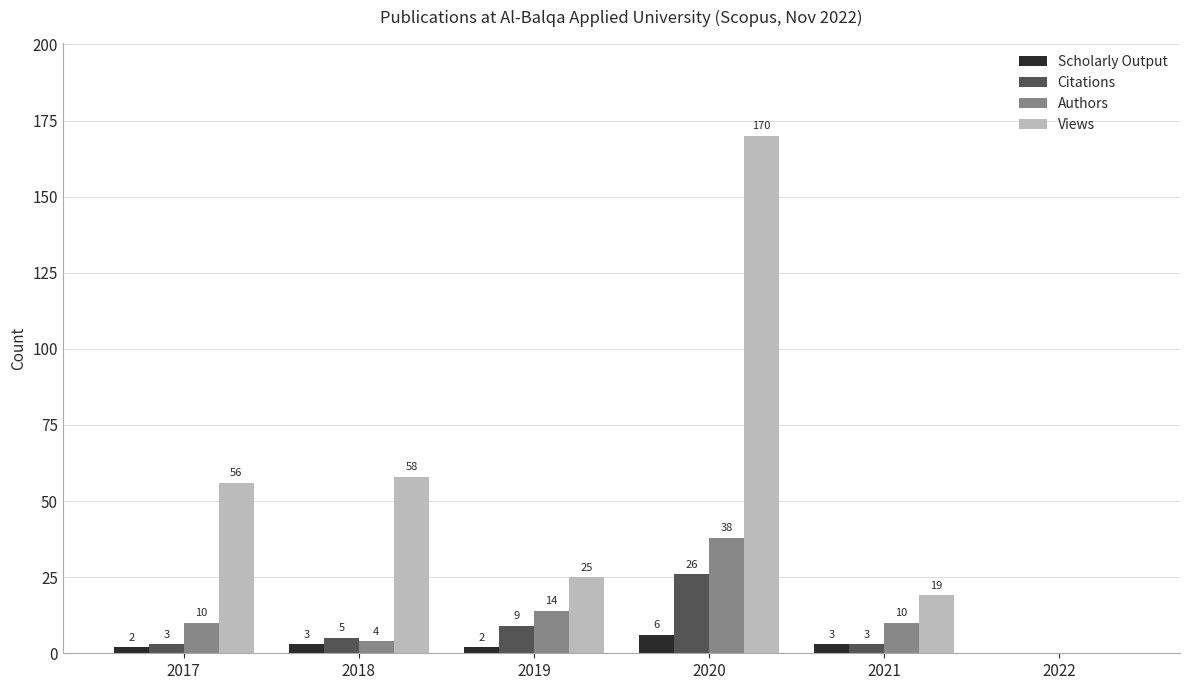

Which series changed the most between 2017 and 2019?

Views